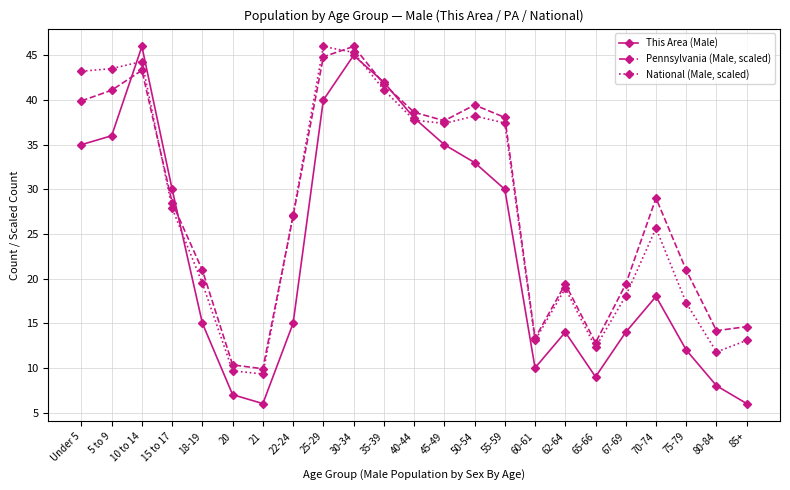

What are all the series names shown in the legend?

This Area (Male), Pennsylvania (Male, scaled), National (Male, scaled)